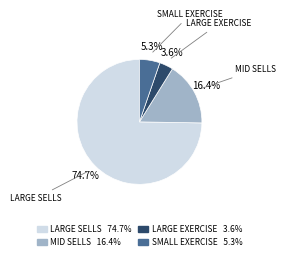

Rank the categories by value from lowest to highest.

LARGE EXERCISE 3.6%, SMALL EXERCISE 5.3%, MID SELLS 16.4%, LARGE SELLS 74.7%